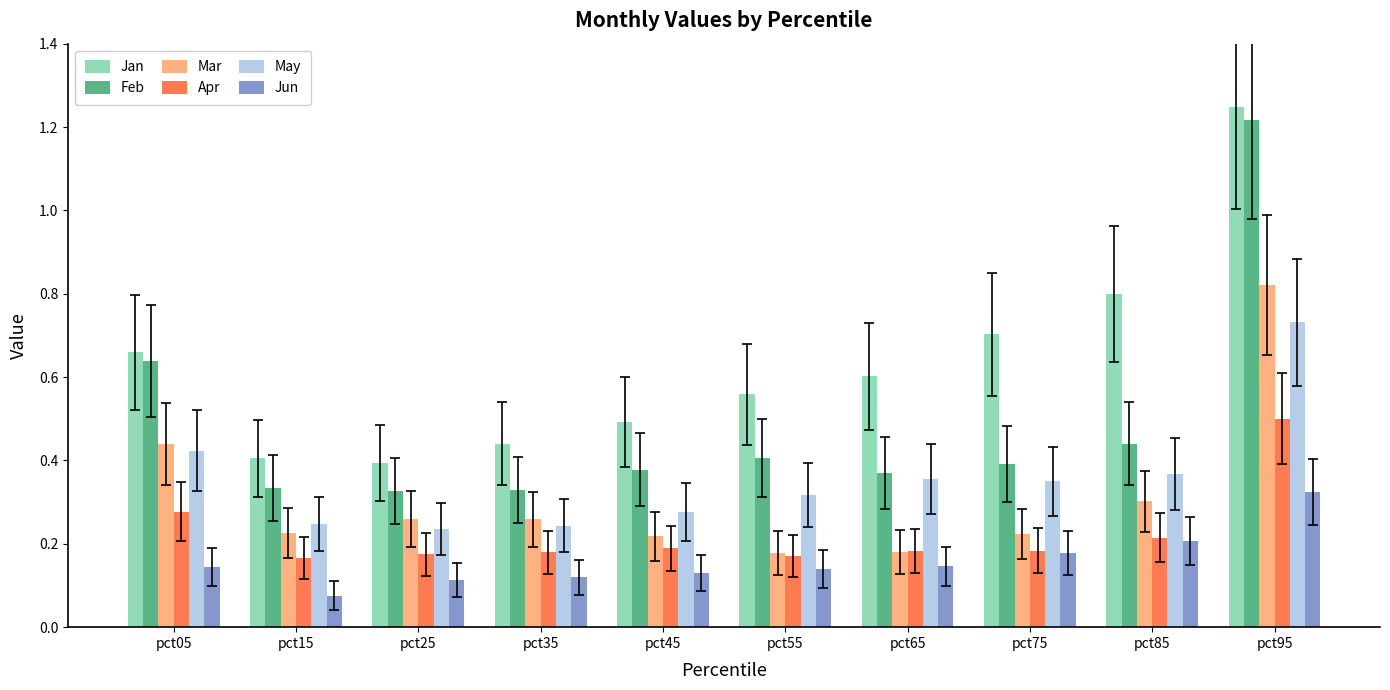

The Jun series shows 0.2 at pct55. True or false?

False